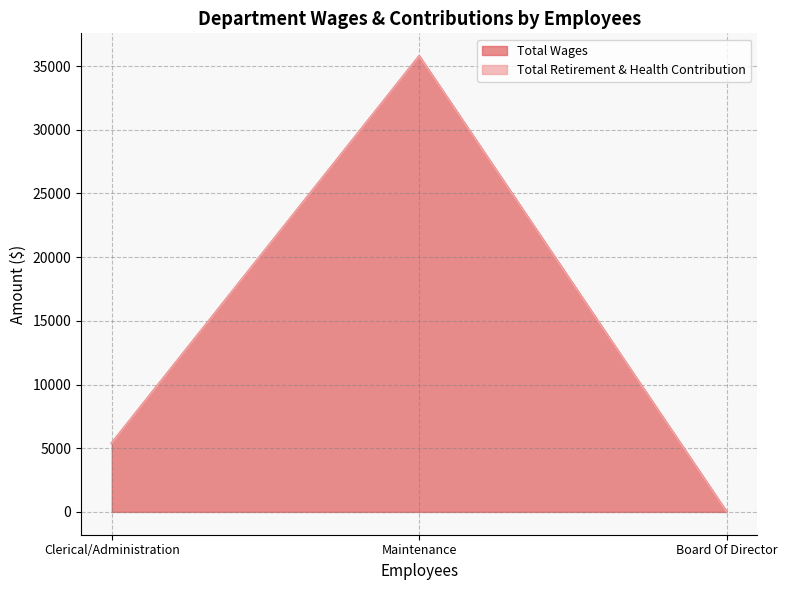

What is the greatest value displayed?

35780